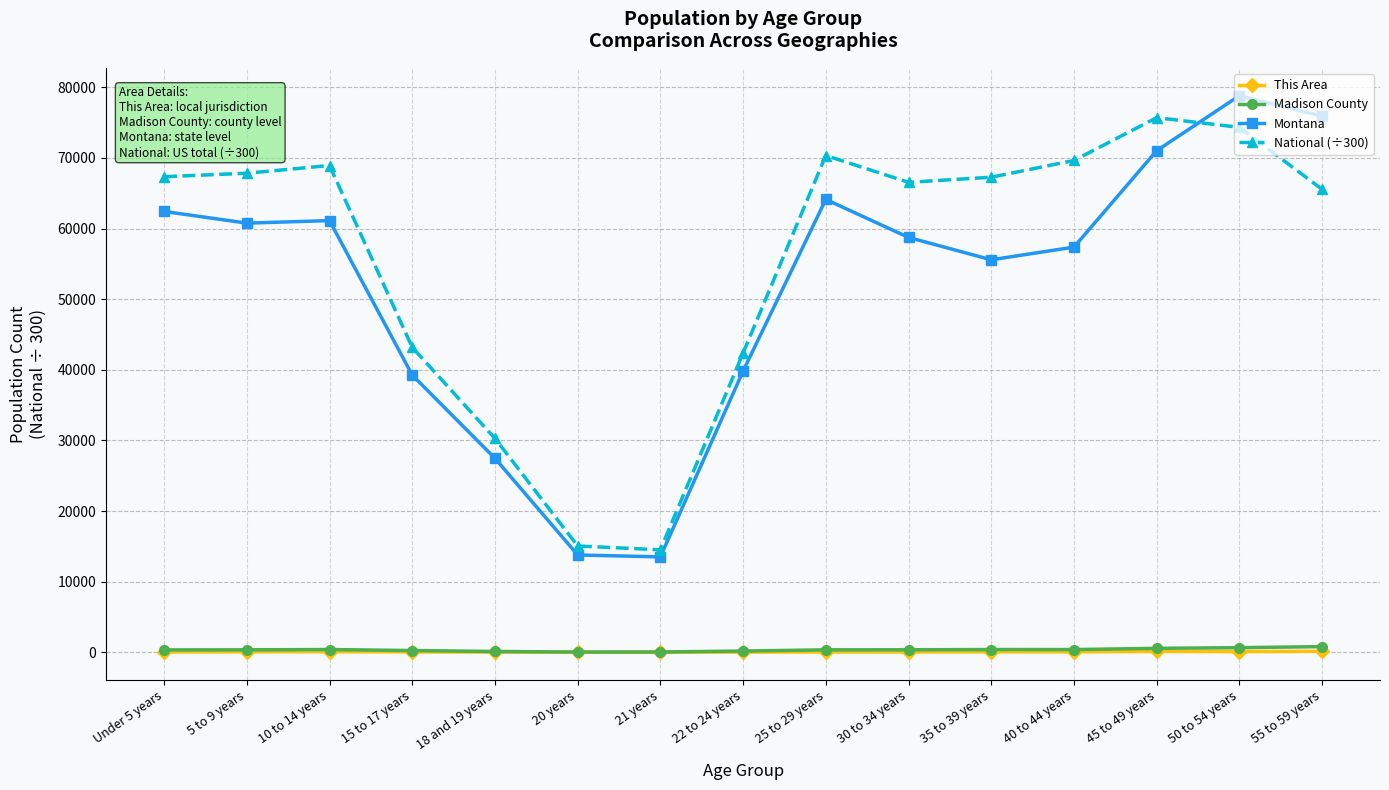

Which series has the largest total across all categories?

National (÷300)